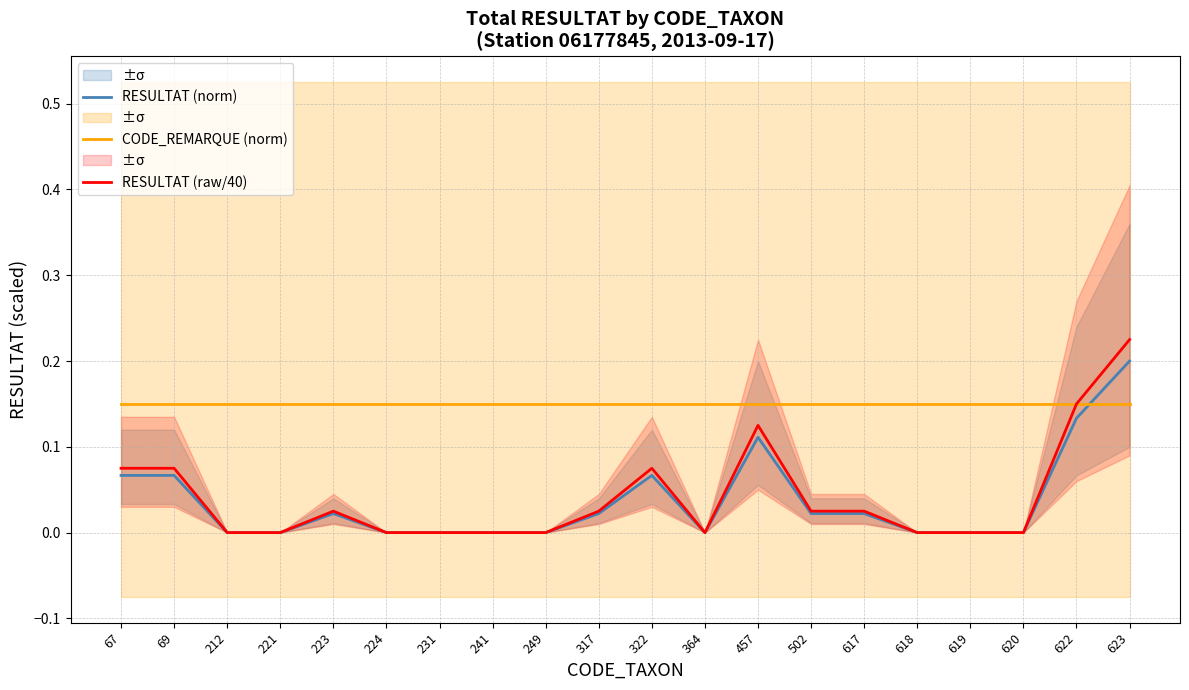

At which label does CODE_REMARQUE (norm) reach its minimum?

67